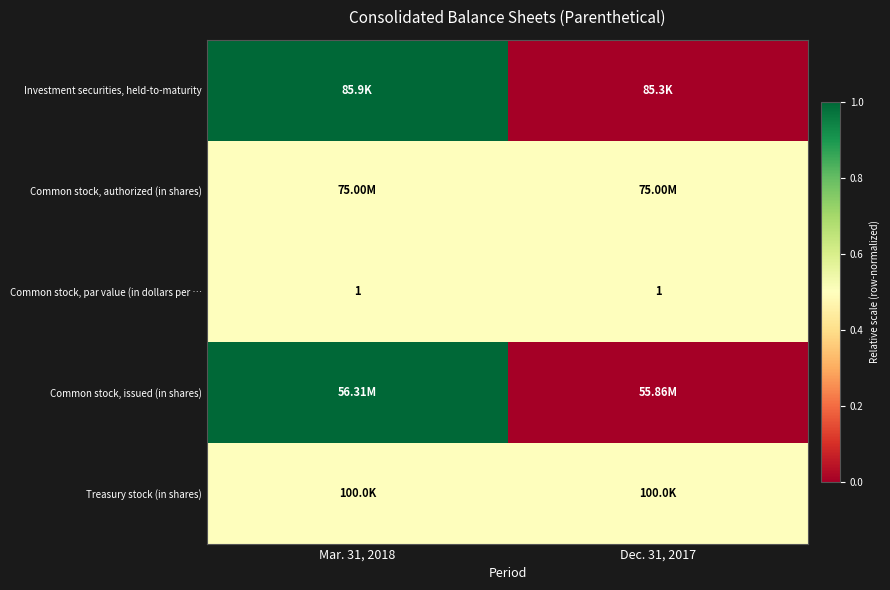

The value of Investment securities, held-to-maturity at Dec. 31, 2017 is 0.0. True or false?

True